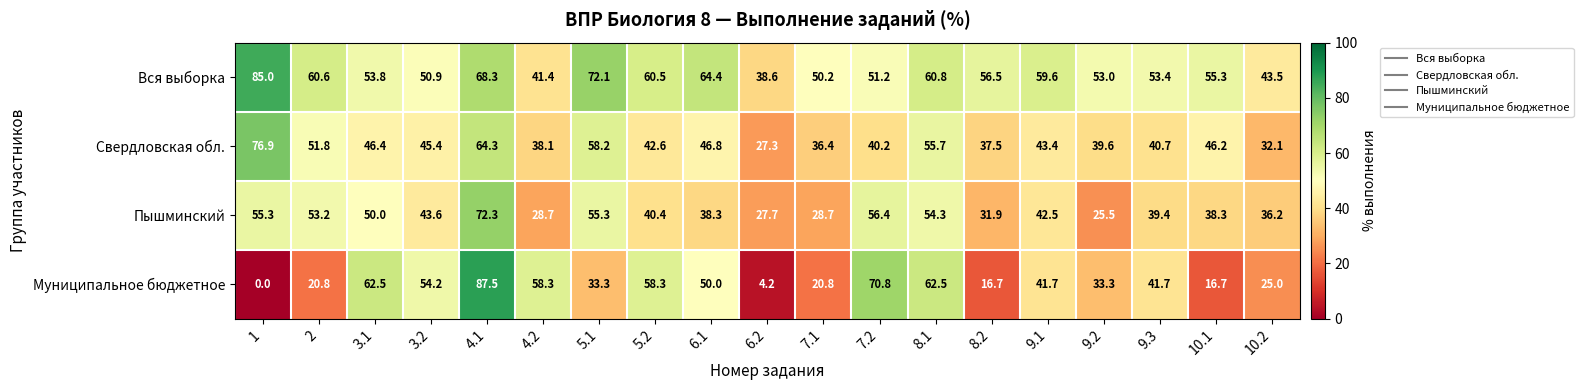

List the series in order of their peak value, lowest first.

Пышминский, Свердловская обл., Вся выборка, Муниципальное бюджетное